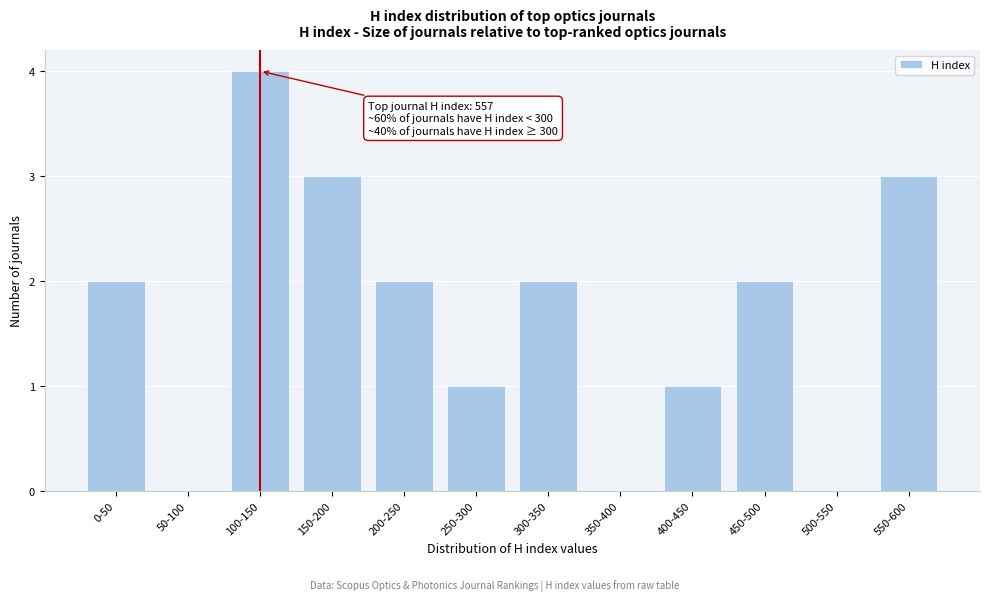

Reading right to left, list all the values displayed in this chart.

550-600=3	500-550=0	450-500=2	400-450=1	350-400=0	300-350=2	250-300=1	200-250=2	150-200=3	100-150=4	50-100=0	0-50=2